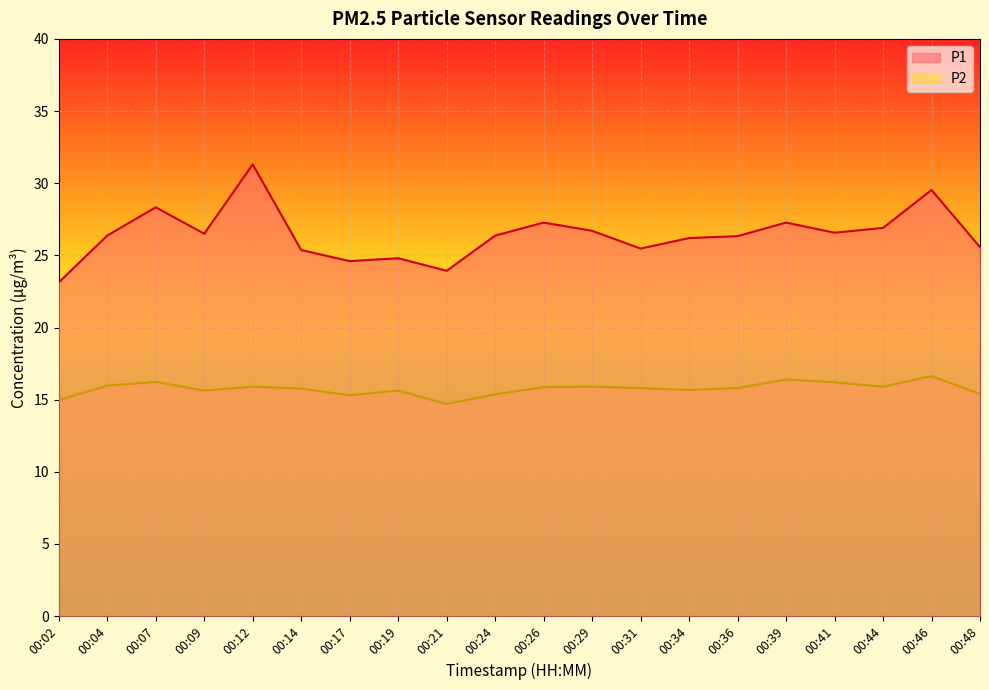

Rank the series at 00:26 from lowest to highest value.

P2, P1